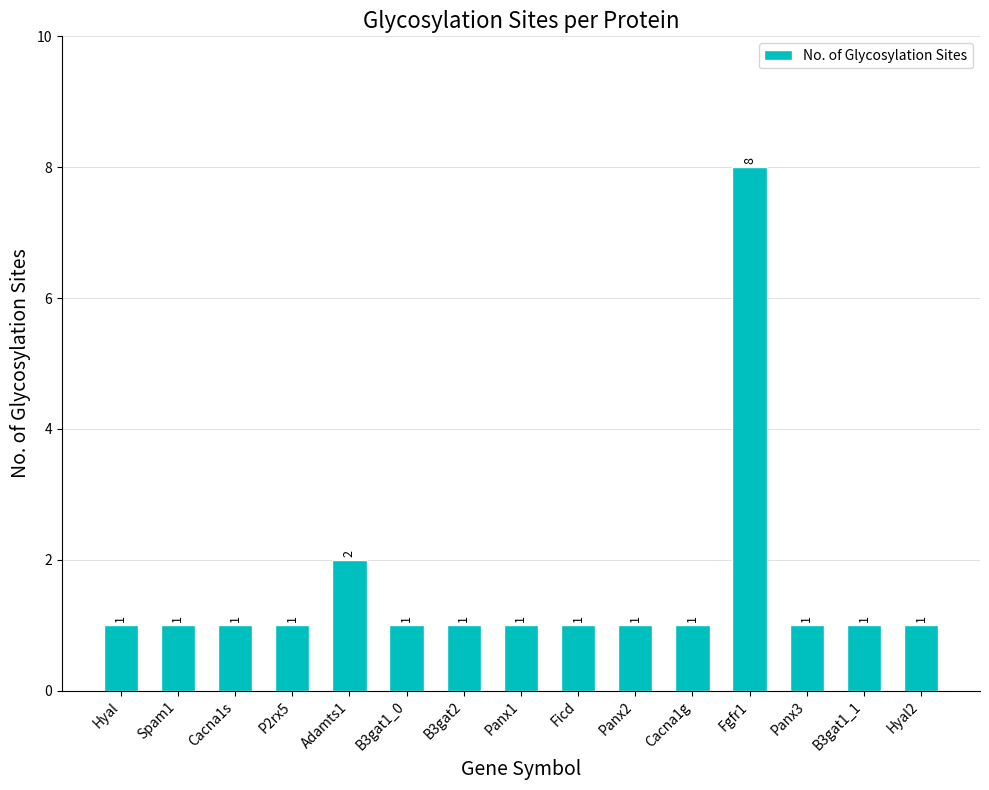

What is the sum of the values at Cacna1s and Fgfr1?

9